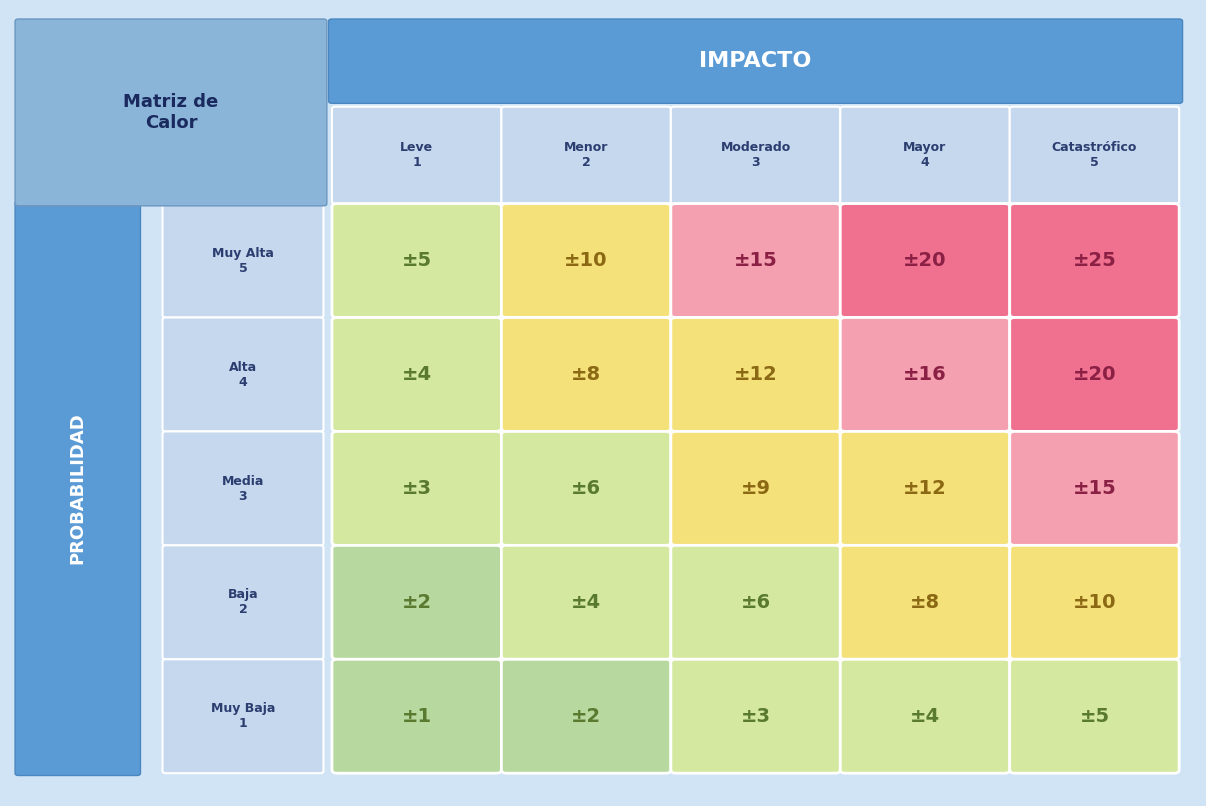

Which series has the largest range (max minus min)?

Muy Alta